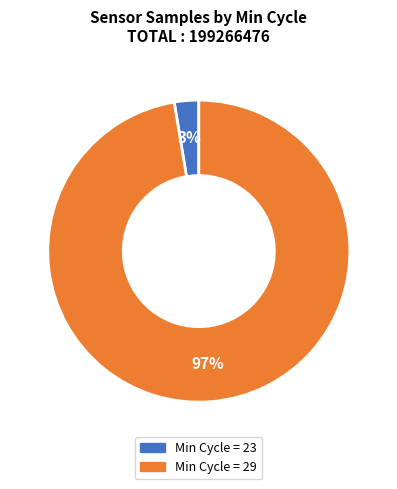

How many segments does this pie chart have?

2